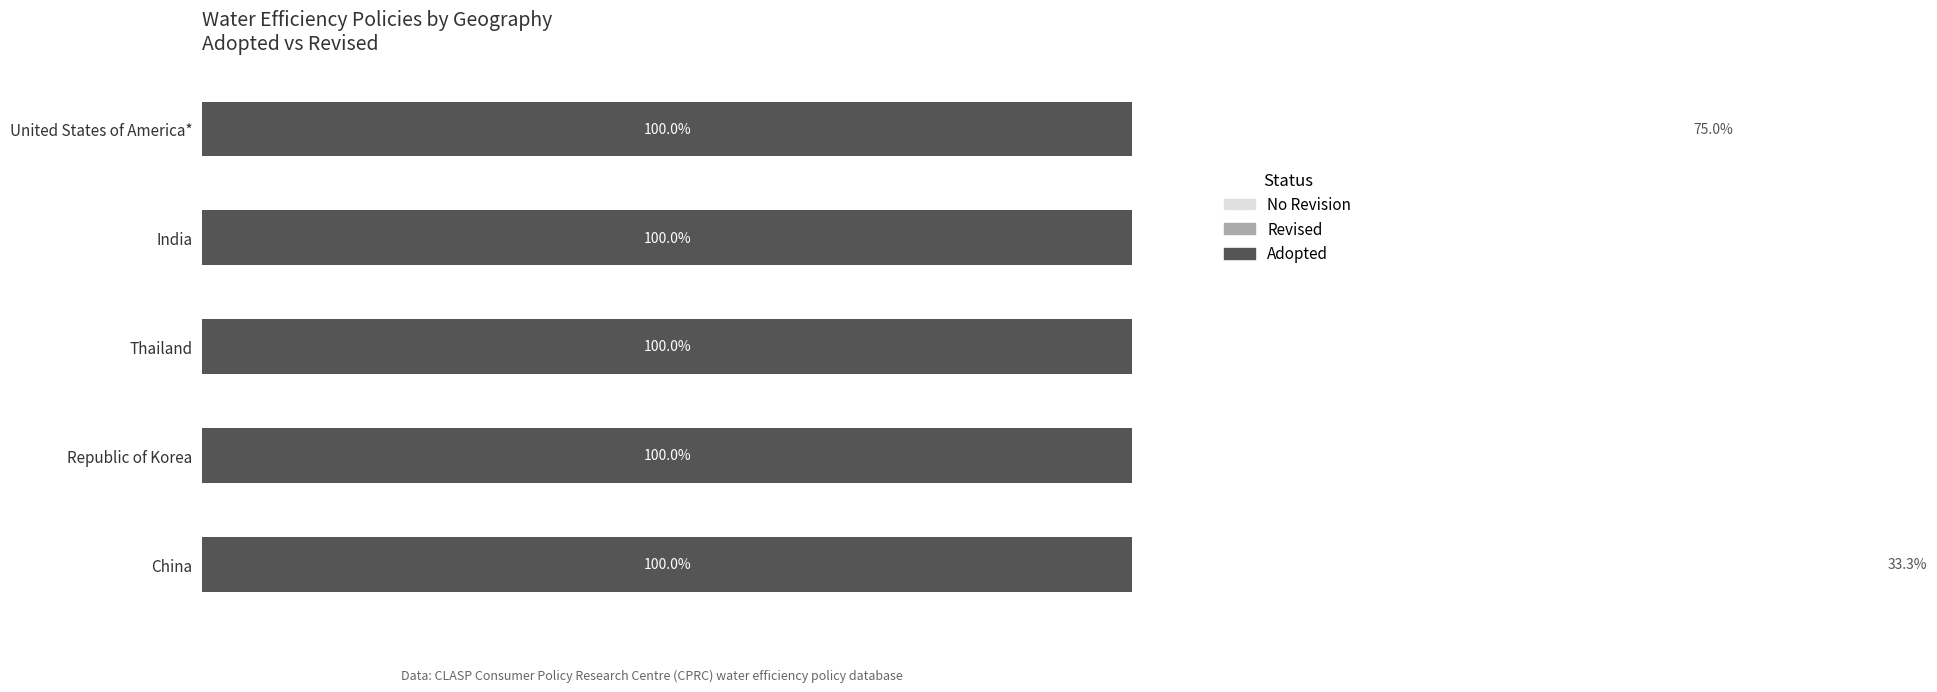

Is it true that No Revision equals 75.0 at United States of America*?

True